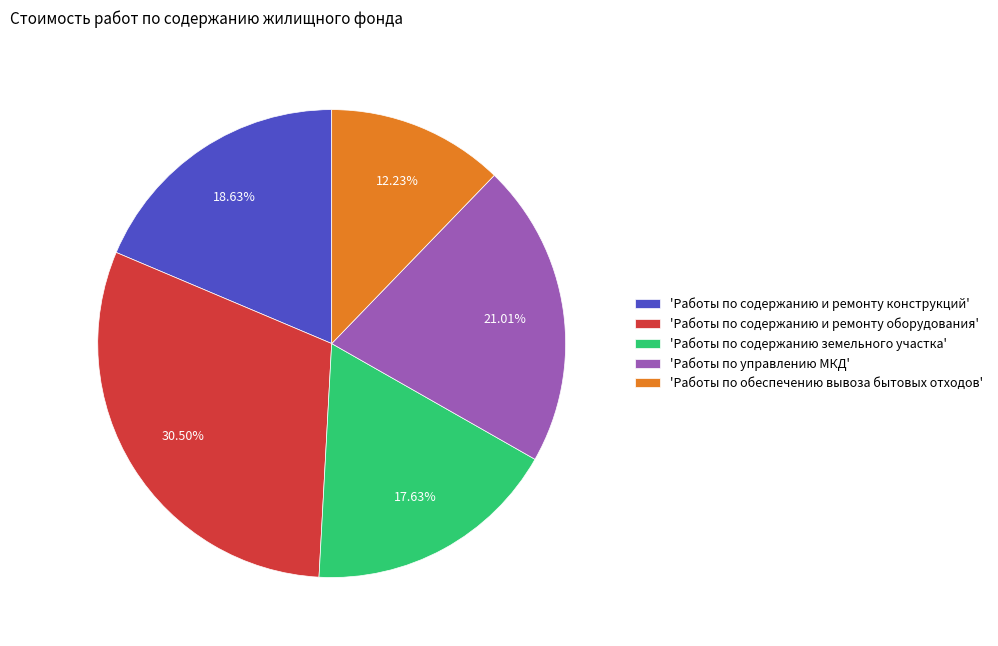

To the nearest percent, what is the average slice percentage?

20%